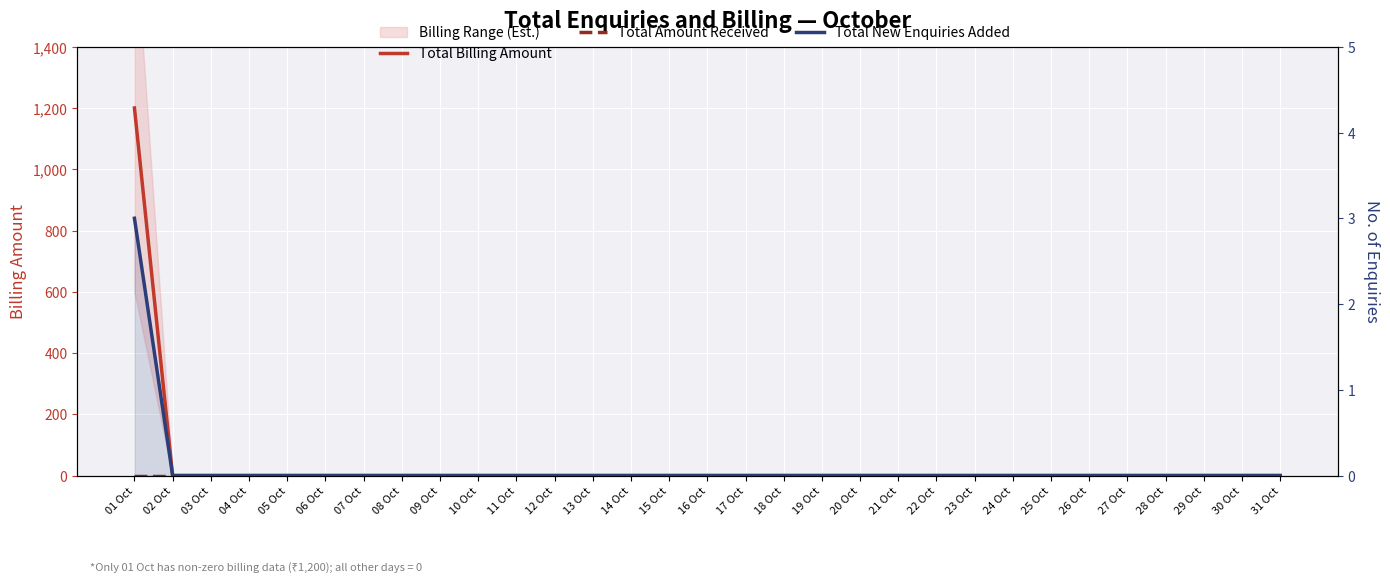

Which category has the lowest value in the Total Billing Amount series?

02 Oct